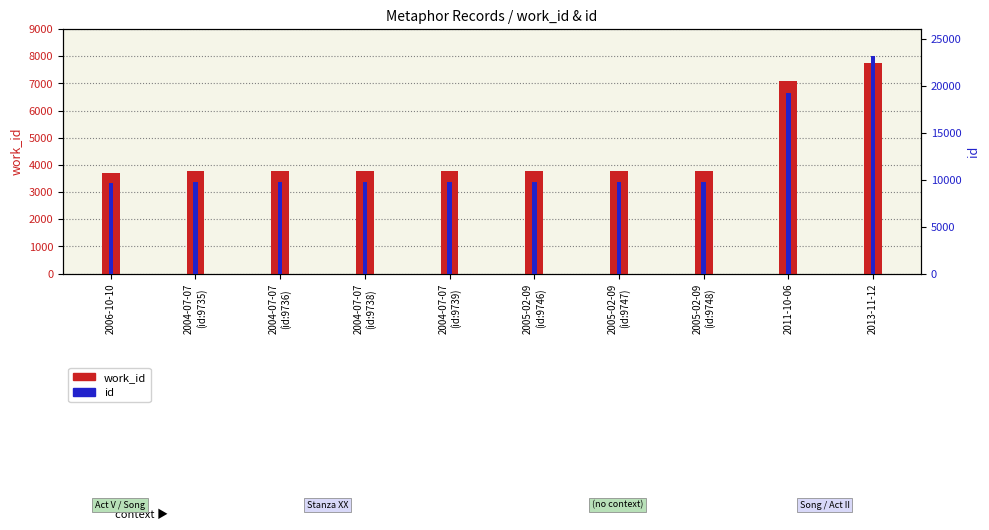

Read the work_id value at 2004-07-07
(id:9736).

3787